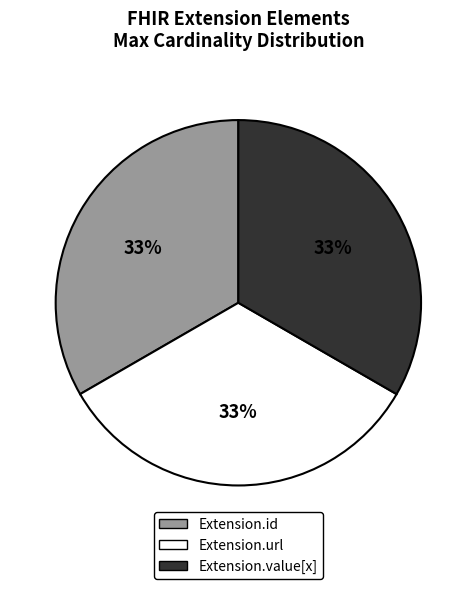

Is there a majority slice in this chart?

No